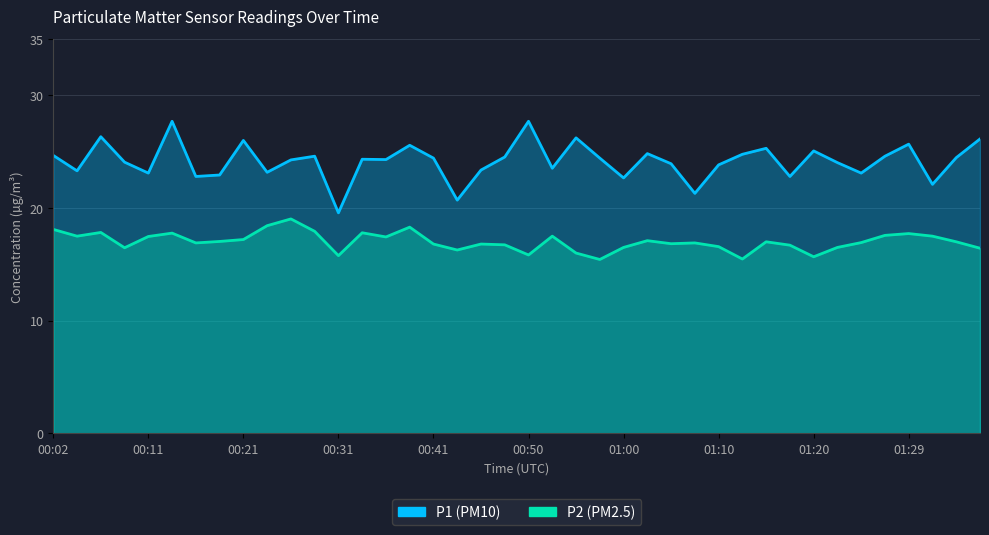

How many categories are shown in the chart?

40